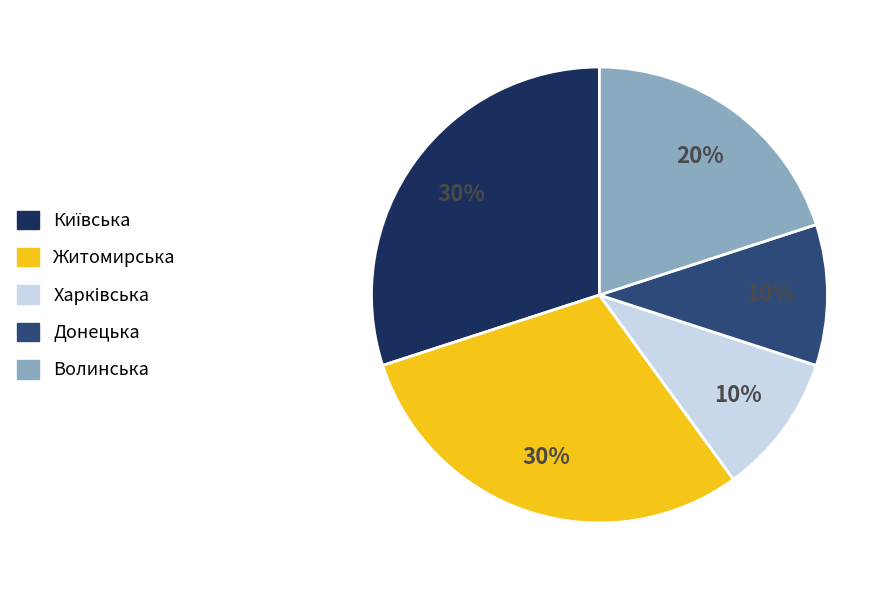

To the nearest percent, what is the average slice percentage?

20%